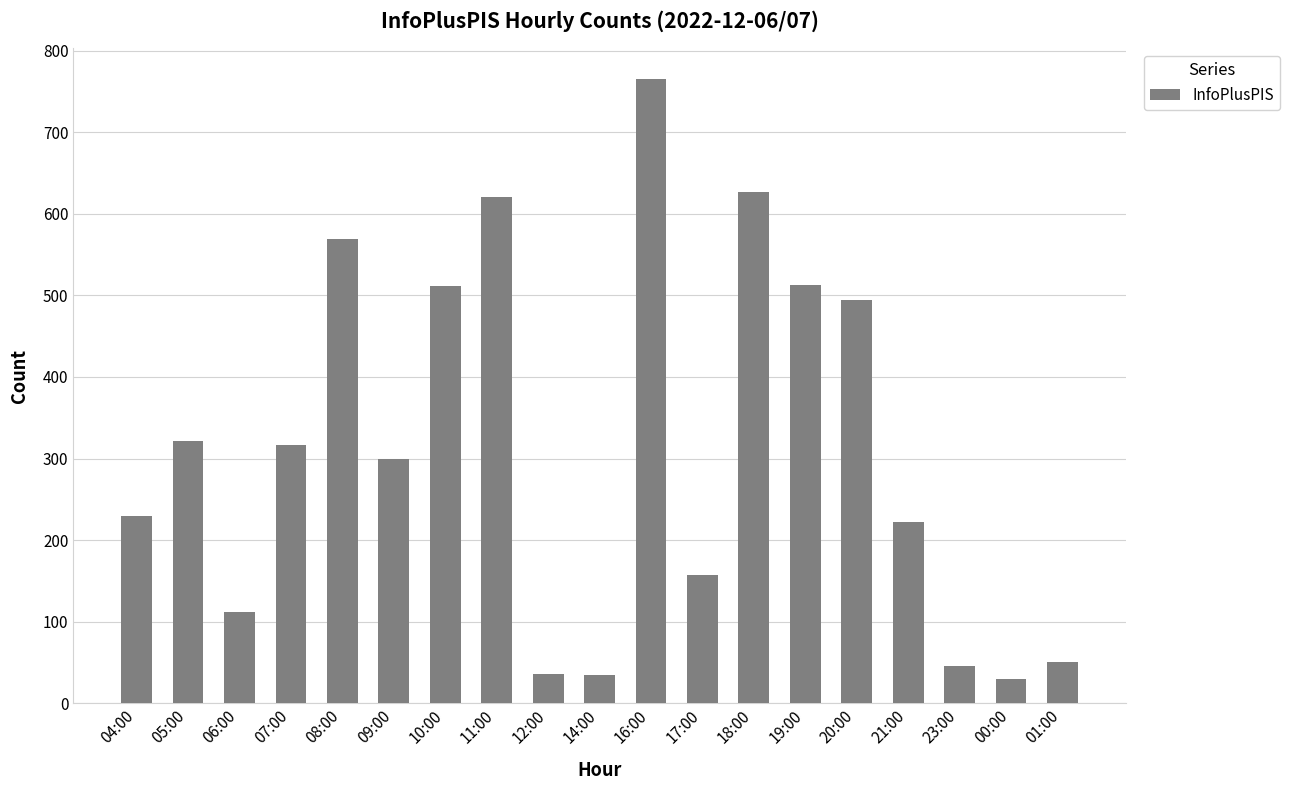

Approximately how many times larger is the value at 23:00 compared to 12:00?

1.3